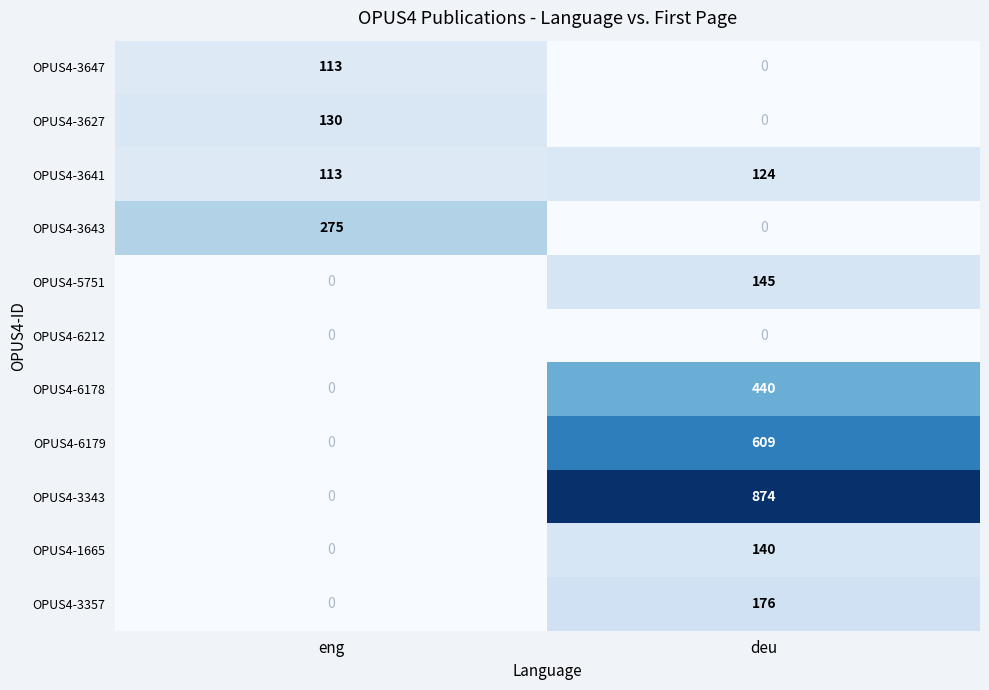

The OPUS4-6179 series shows 609 at deu. True or false?

True